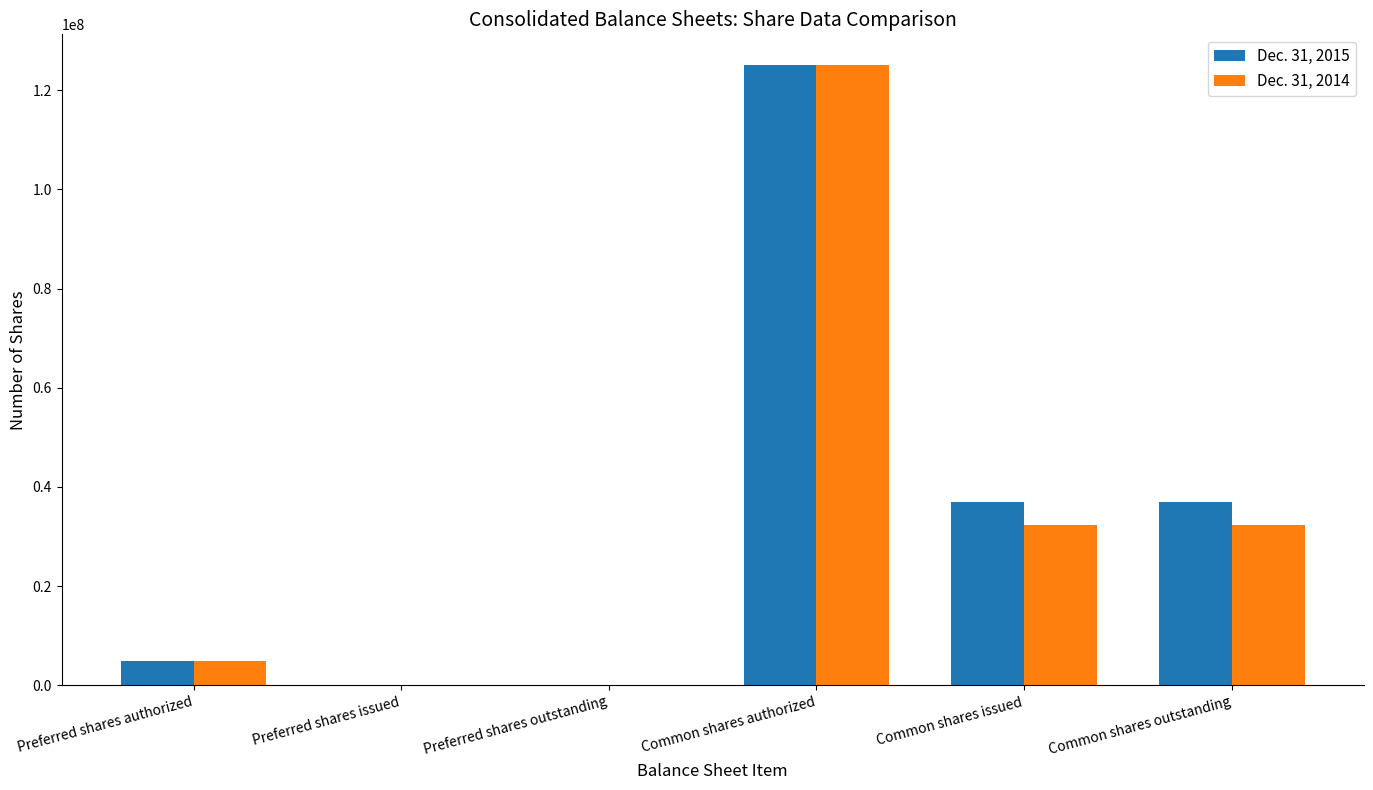

How many series are shown in this chart?

2